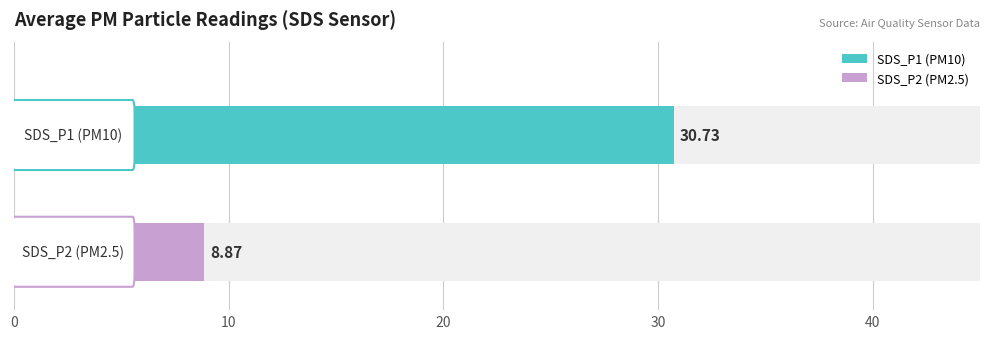

Where does the SDS_P2 series first go above 8?

SDS_P2